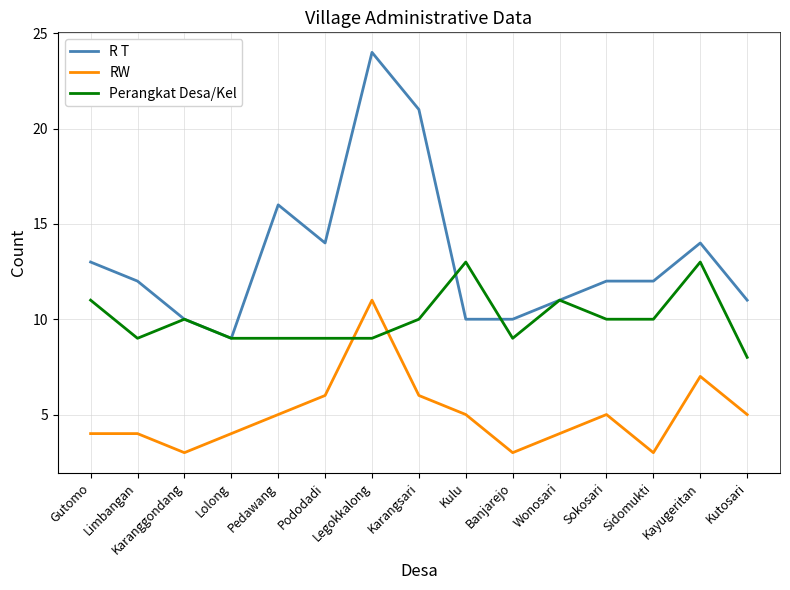

Which series has the largest total across all categories?

R T